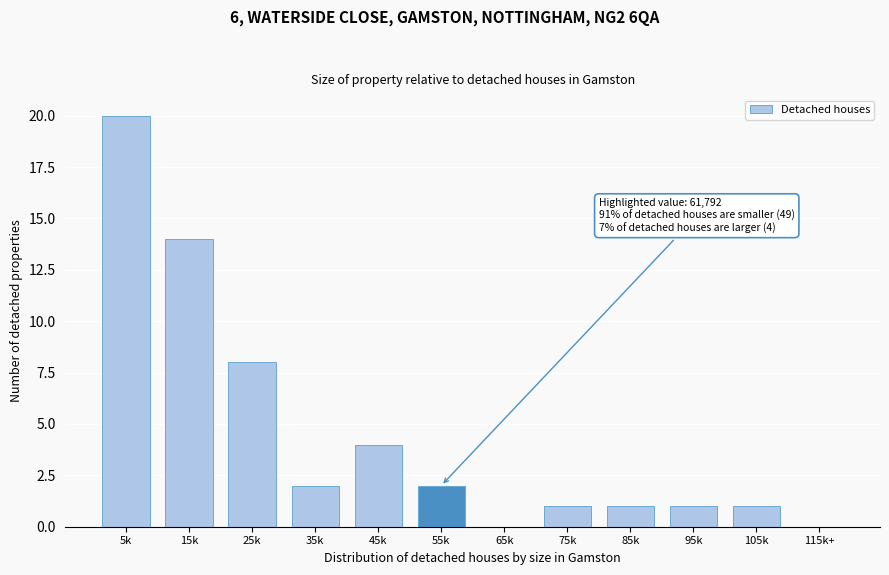

Reading right to left, list all the values displayed in this chart.

115k+=0	105k=1	95k=1	85k=1	75k=1	65k=0	55k=2	45k=4	35k=2	25k=8	15k=14	5k=20